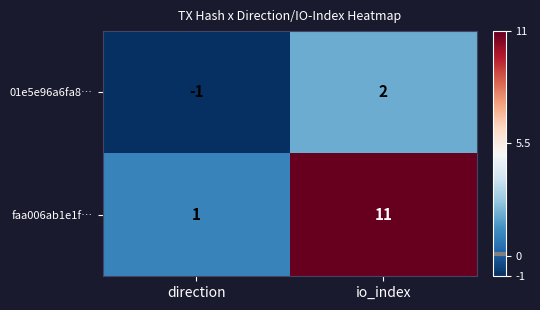

How many data points does each series have?

2